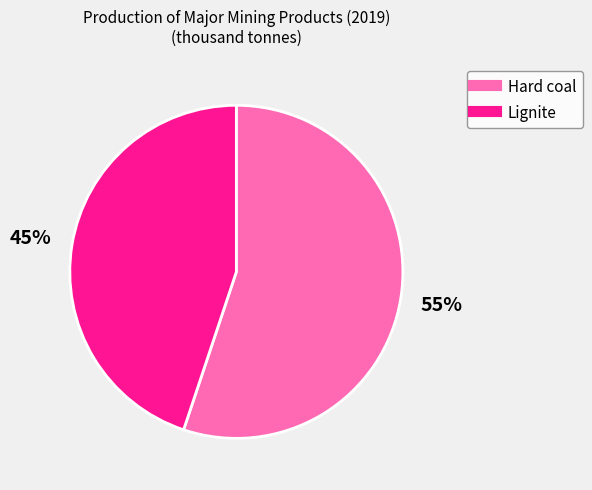

Is there a majority slice in this chart?

Yes